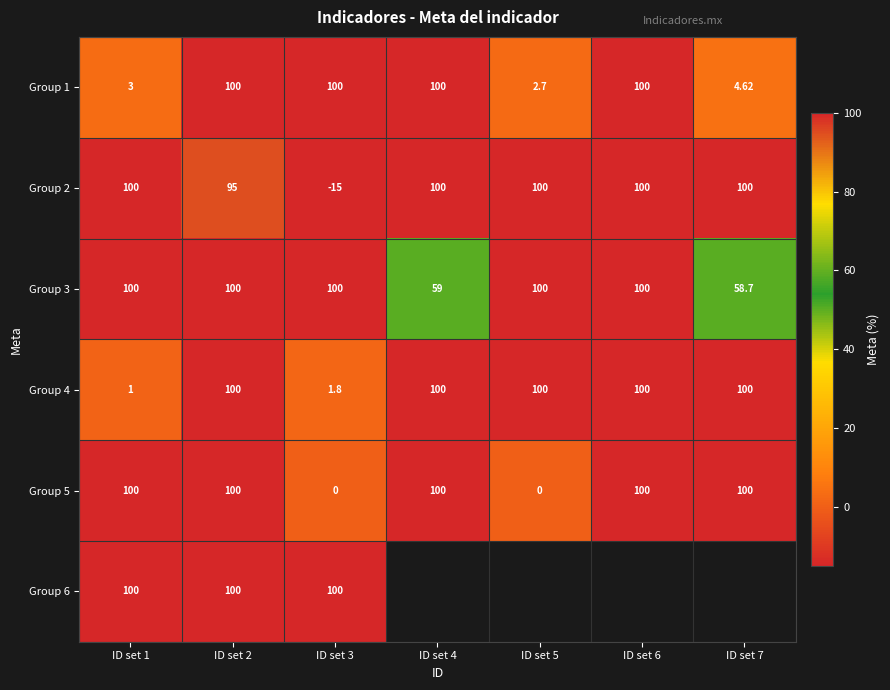

What value does the Group 2 series have at ID set 7?

100.0